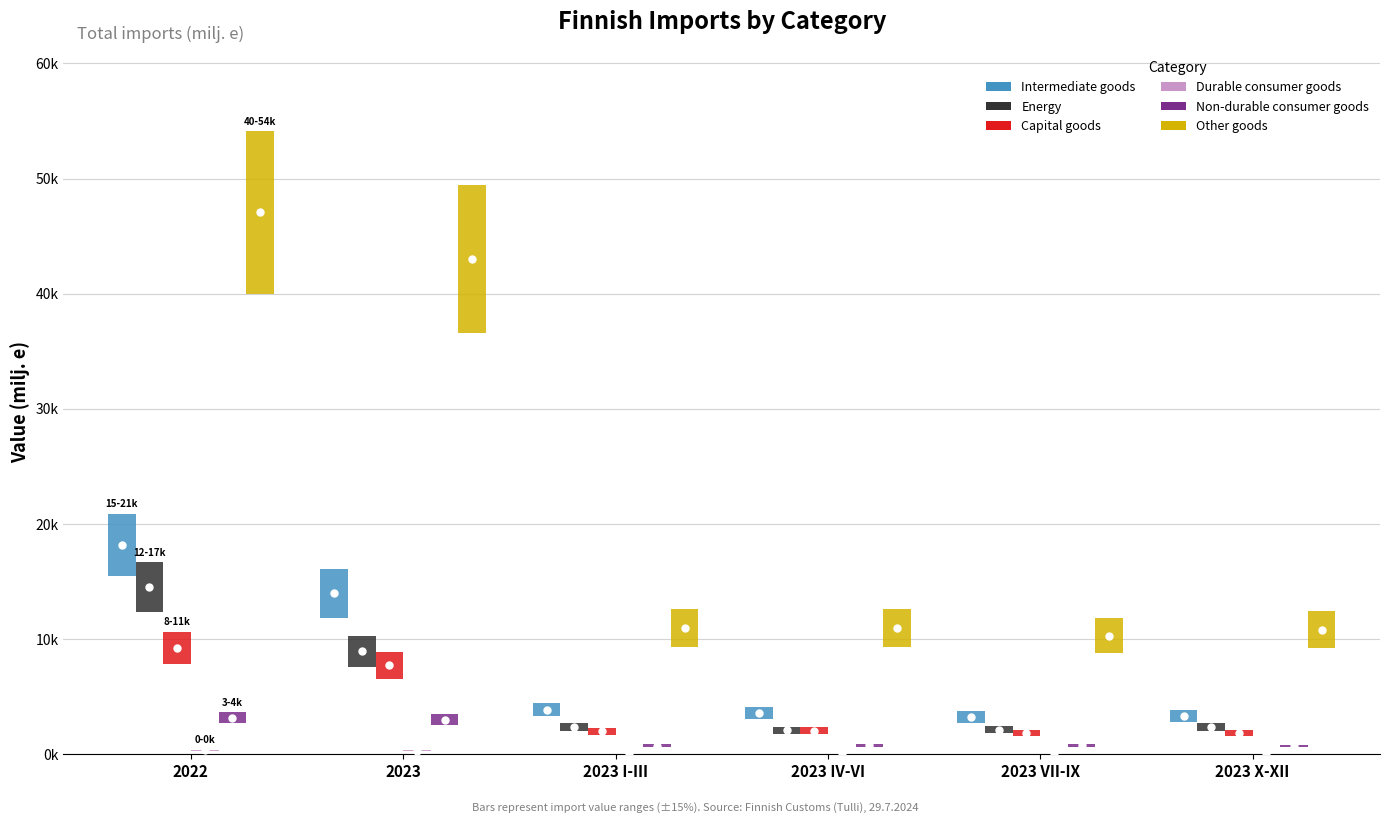

True or false: Capital goods has a value of 3079.6 at 2023 IV-VI.

False